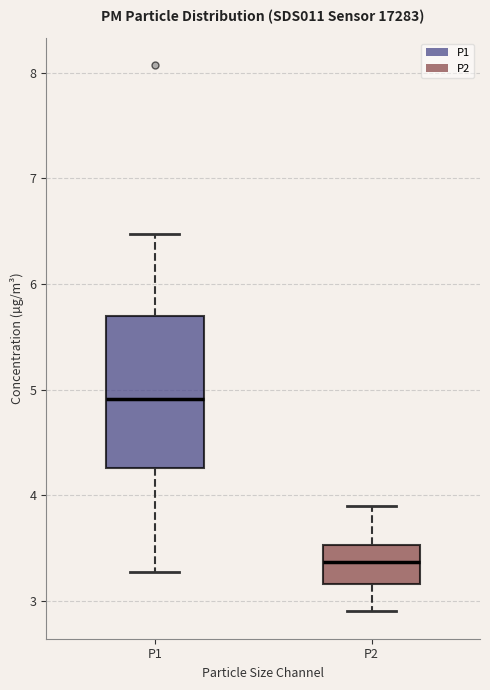

Where does the upper whisker of the box for P2 end on the y-axis? The values are not printed on the chart, so give them approximately, as read against the axis.

3.9